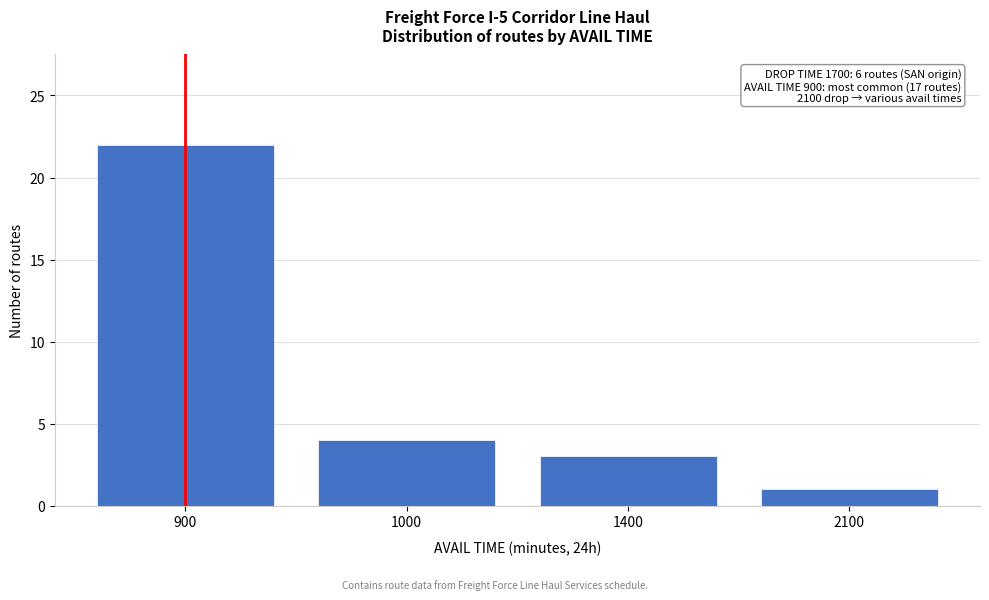

Reading right to left, transcribe all the data shown in this chart.

1	3	4	22